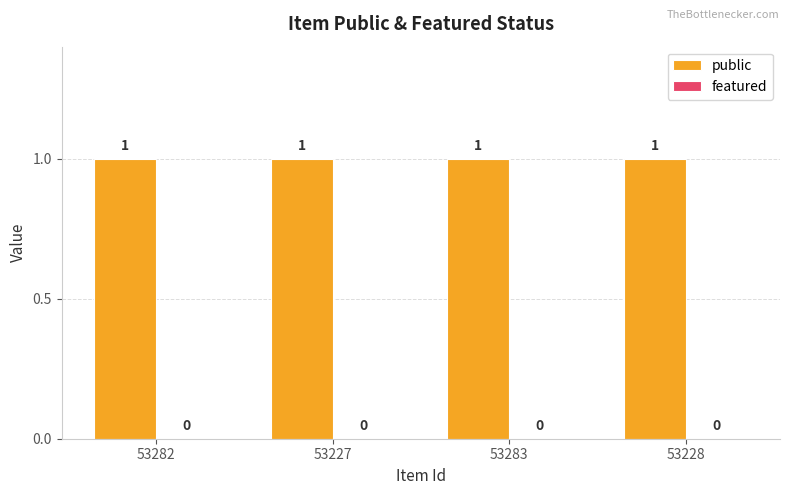

What is the difference between the highest and lowest values at 53283?

1